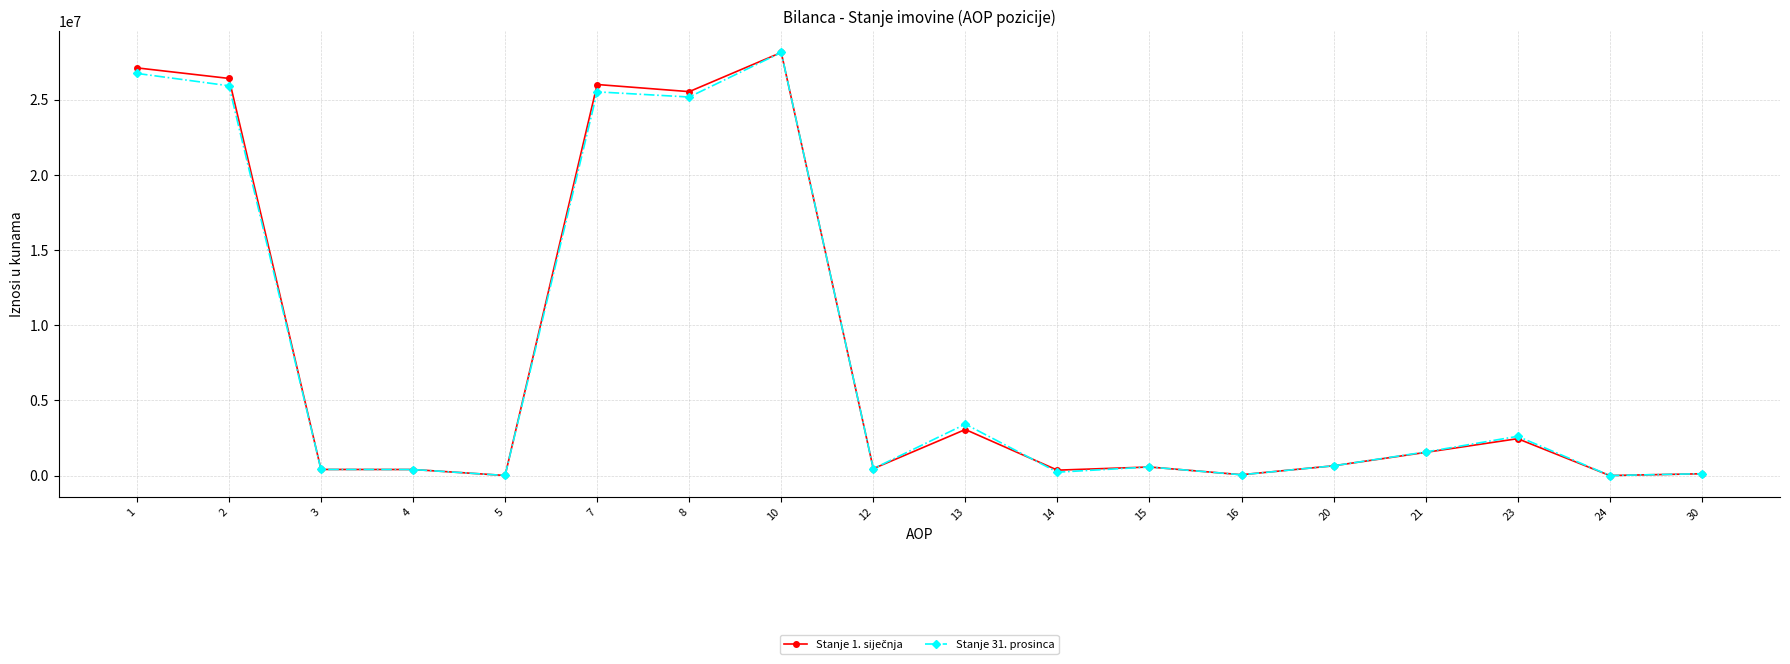

True or false: Stanje 31. prosinca has more than 2 points higher than both neighbors.

True